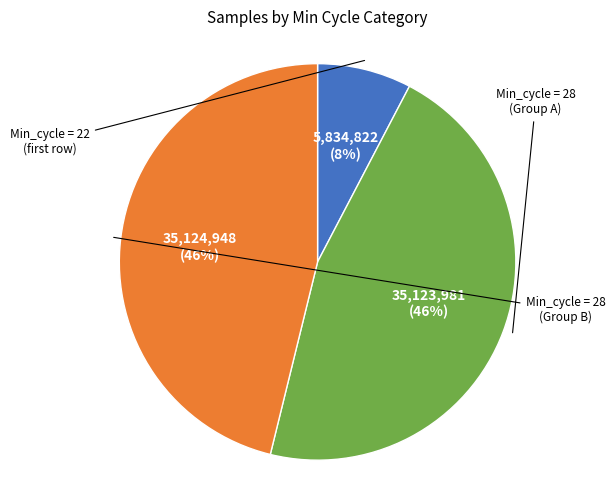

How many slices are in this pie chart?

3